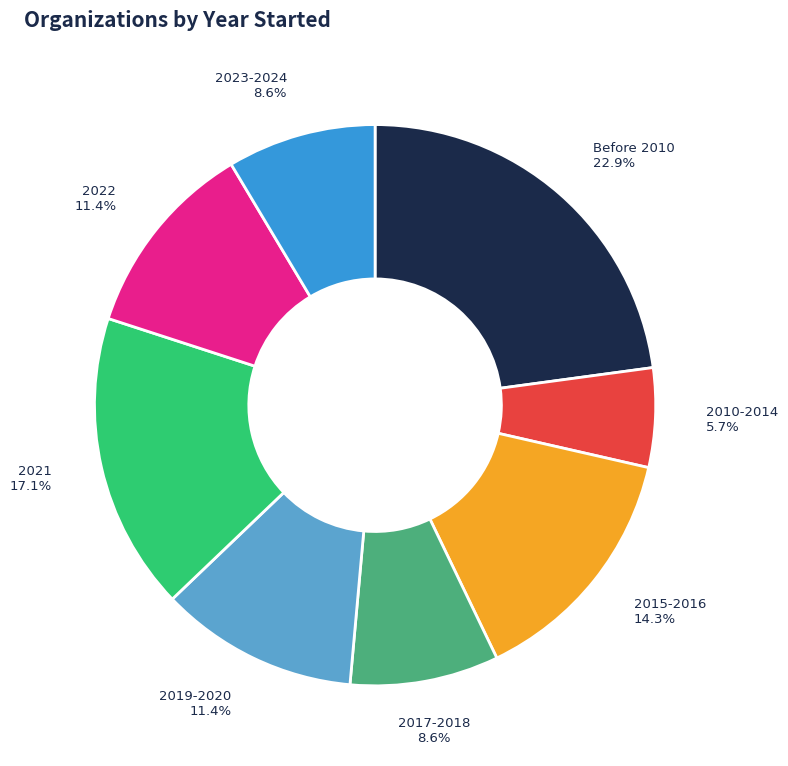

What is the ratio of the value at 2023-2024 to the value at 2019-2020?

0.8